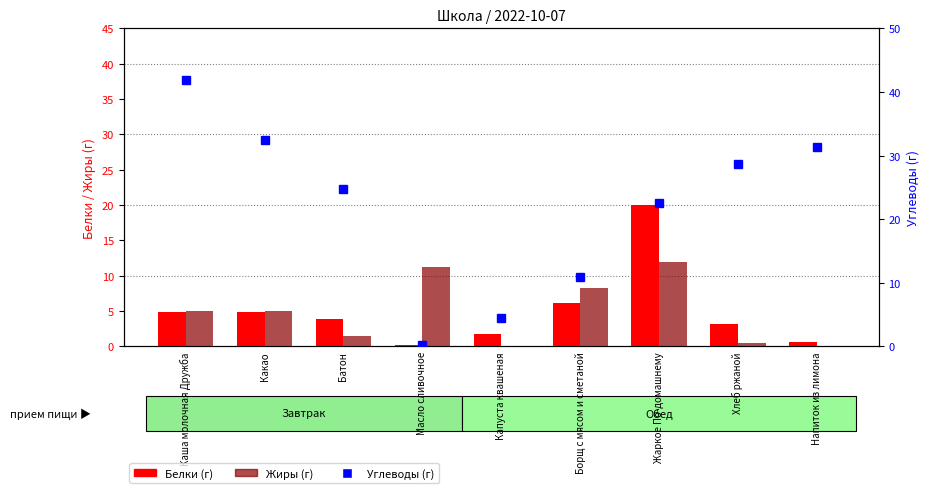

What position from the left is Какао?

2